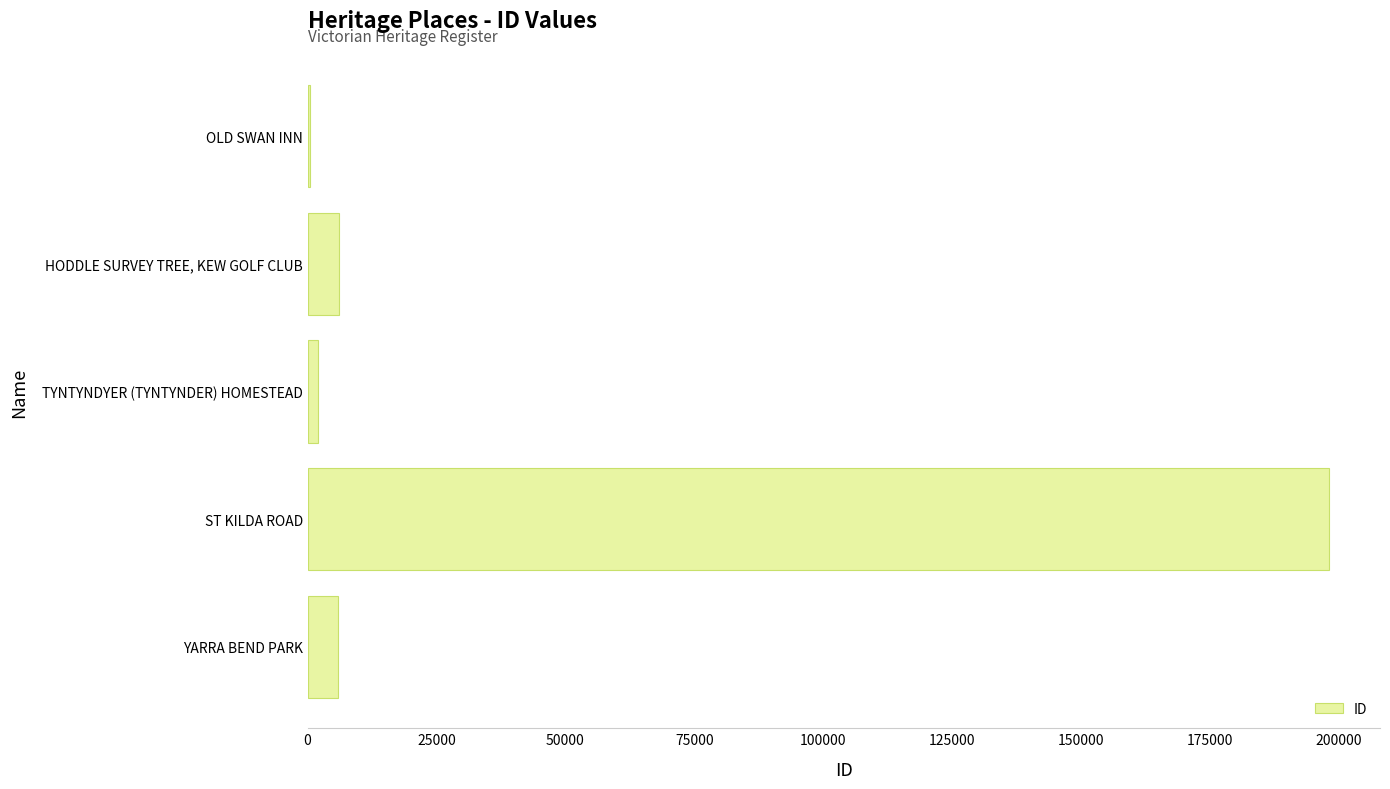

Which category has the highest value across all series?

ST KILDA ROAD